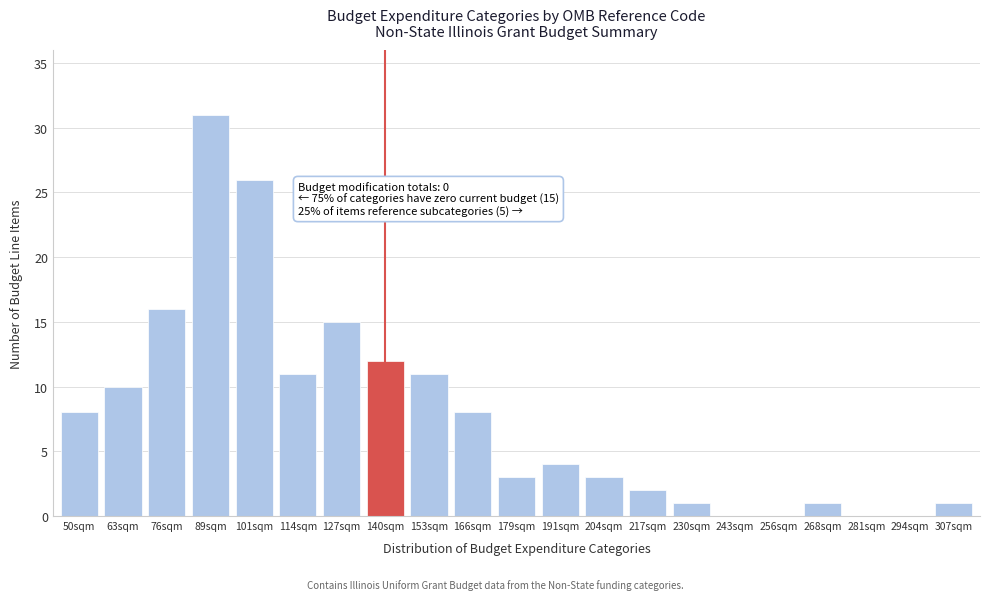

Reading left to right, extract all data points from this chart.

50sqm=8	63sqm=10	76sqm=16	89sqm=31	101sqm=26	114sqm=11	127sqm=15	140sqm=12	153sqm=11	166sqm=8	179sqm=3	191sqm=4	204sqm=3	217sqm=2	230sqm=1	243sqm=0	256sqm=0	268sqm=1	281sqm=0	294sqm=0	307sqm=1